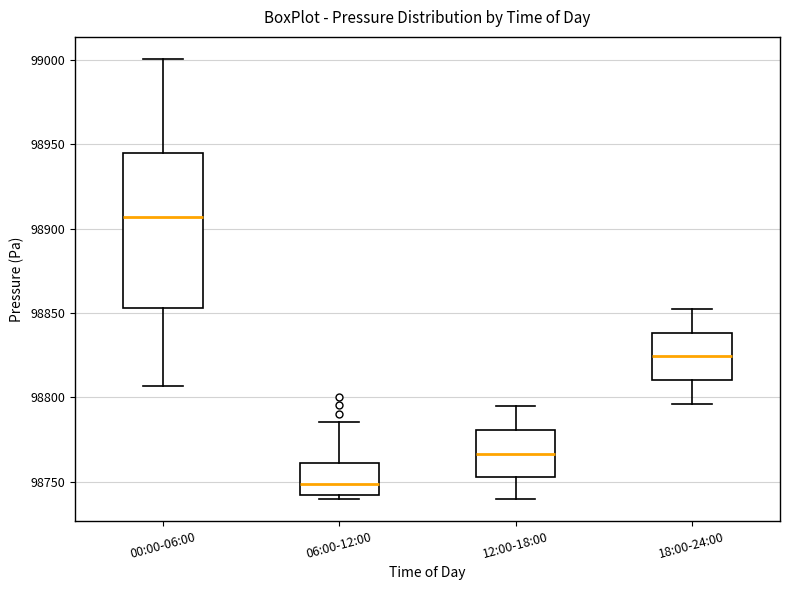

Comparing the boxes themselves (not the whiskers), which one is the tallest?

00:00-06:00